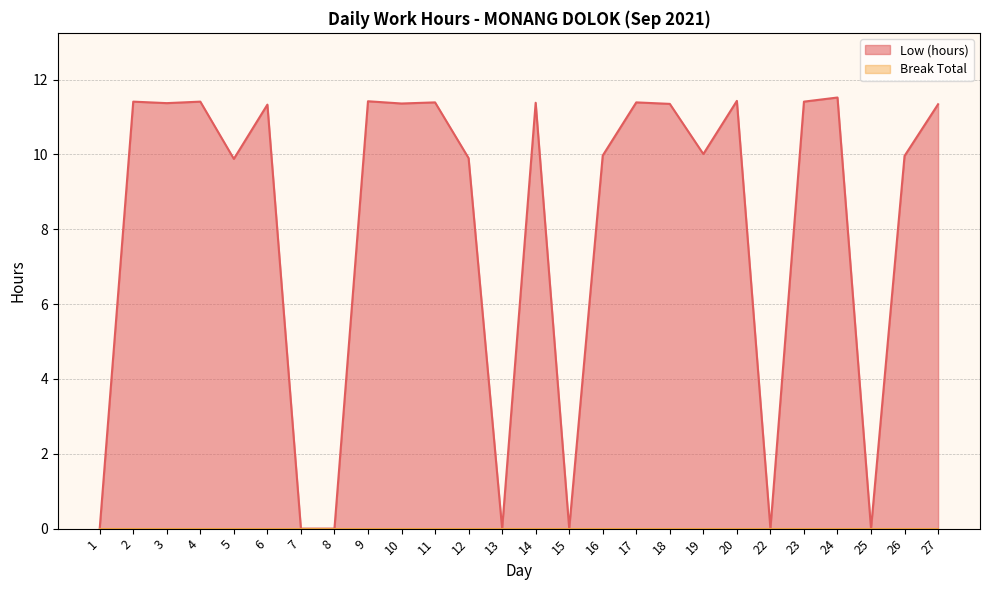

What is the maximum value shown in the chart?

11.5